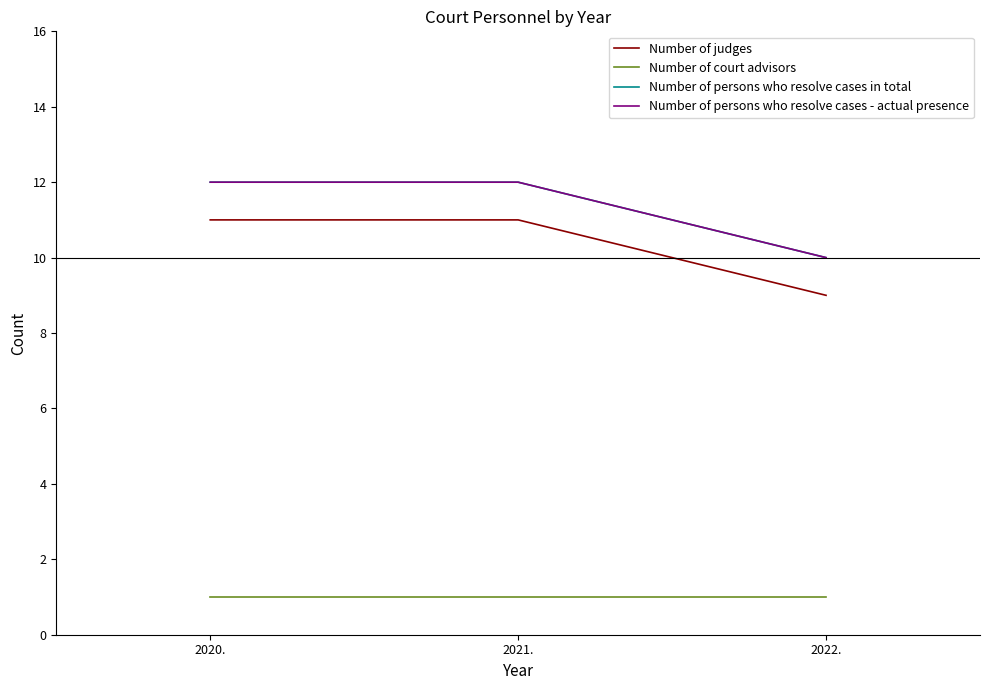

At how many categories does at least one series exceed 8?

3